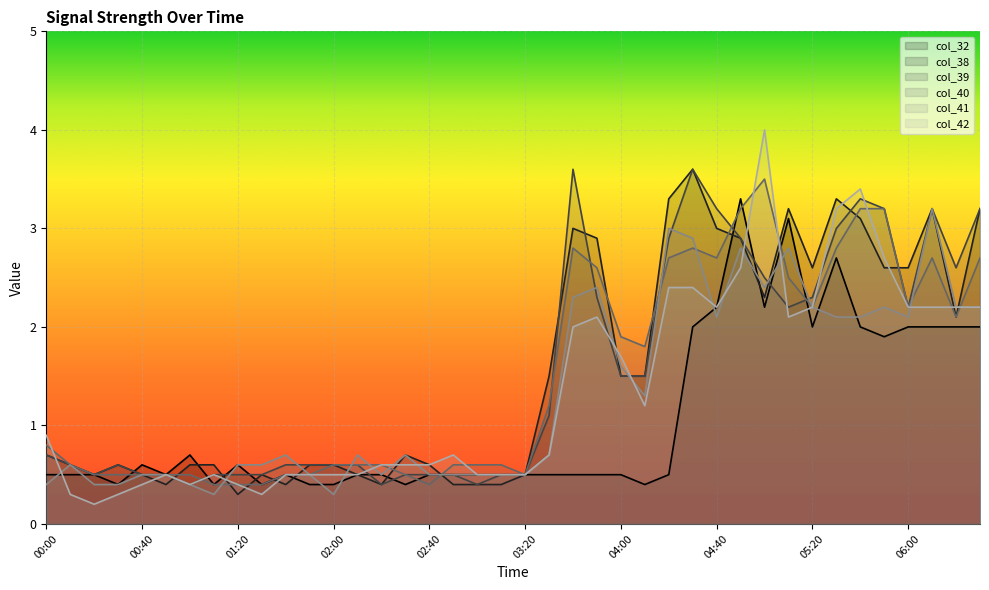

Is it true that col_41 equals 0.3 at 01:10?

True